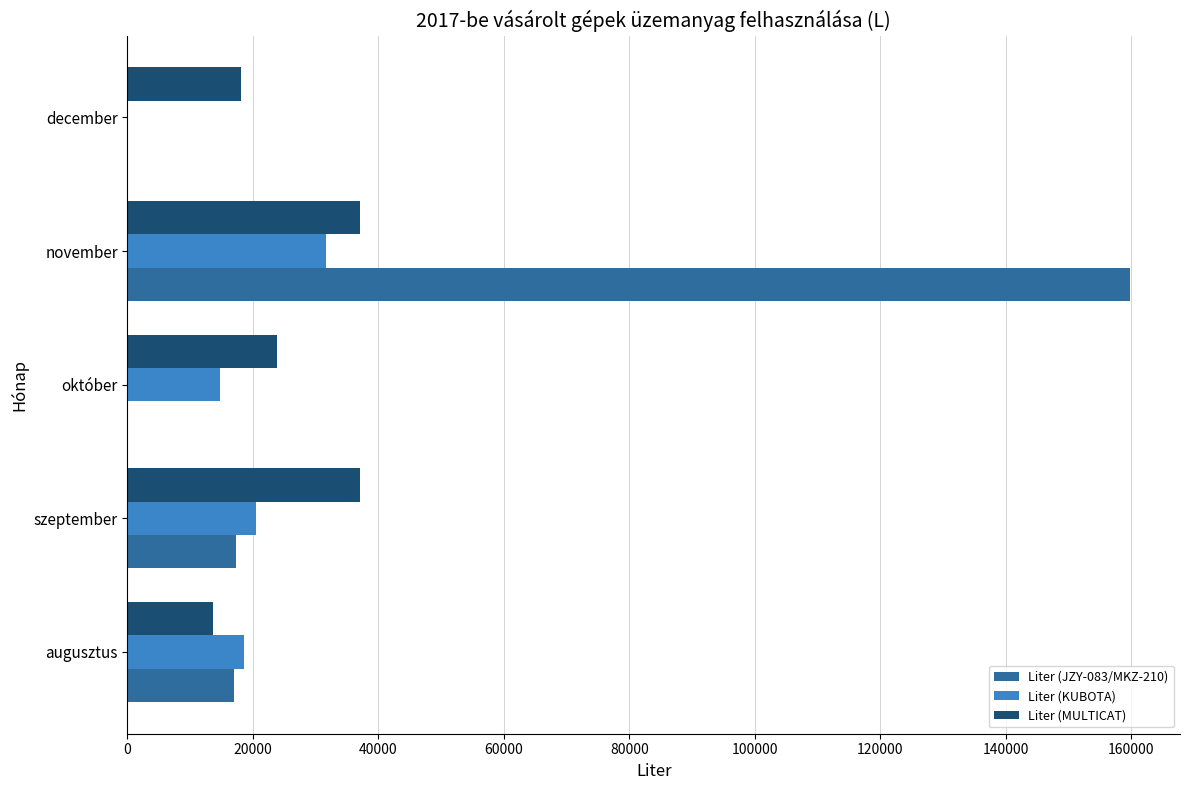

What is the total value across all series at augusztus?

49110